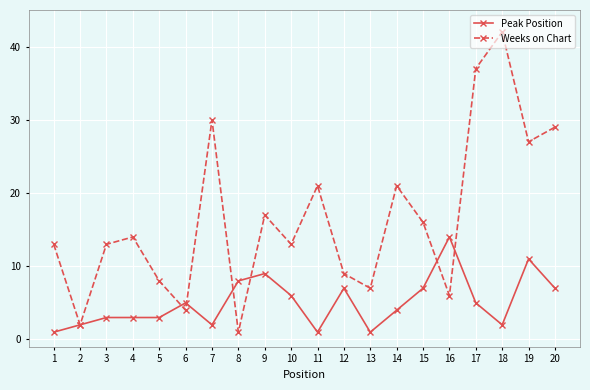

Does the chart display data point markers on the line(s)?

Yes